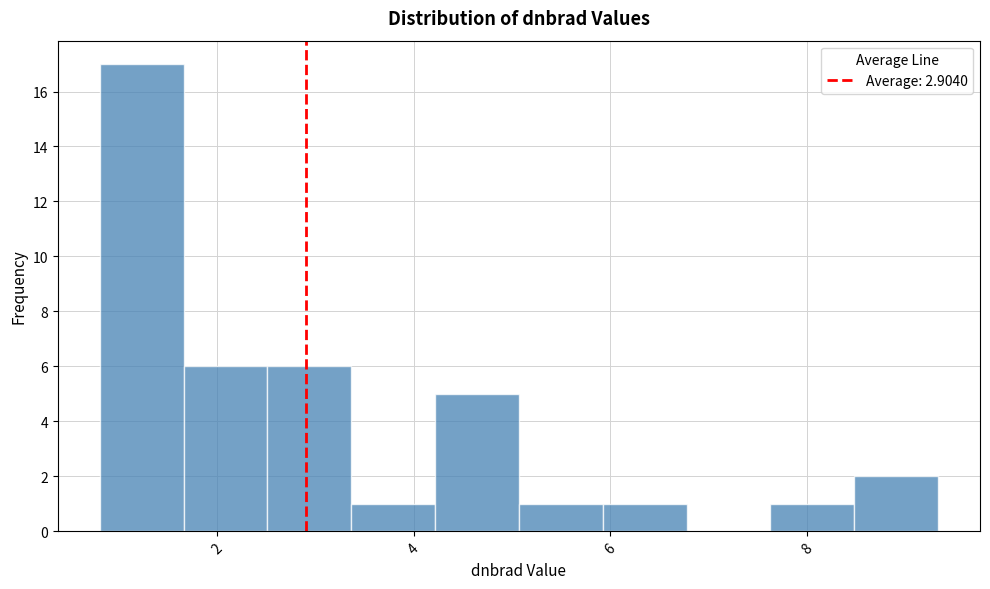

Reading left to right, list every bar in this chart as the range it spans on the x-axis followed by its height. Neither the bar edges nor the heights are printed on the chart, so give them approximately, as read against the axes.

0.8 to 1.6: 17
1.6 to 2.6: 6
2.6 to 3.4: 6
3.4 to 4.2: 1
4.2 to 5.0: 5
5.0 to 6.0: 1
6.0 to 6.8: 1
6.8 to 7.6: 0
7.6 to 8.4: 1
8.4 to 9.4: 2